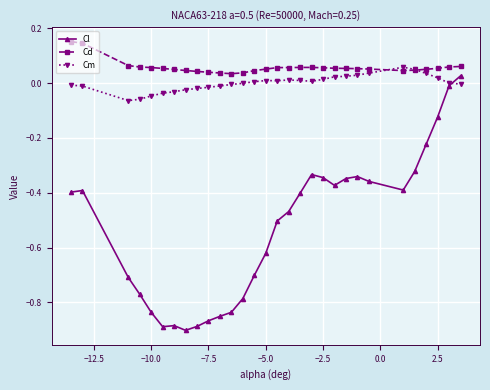

True or false: Cl has more than 0 points higher than both neighbors.

True